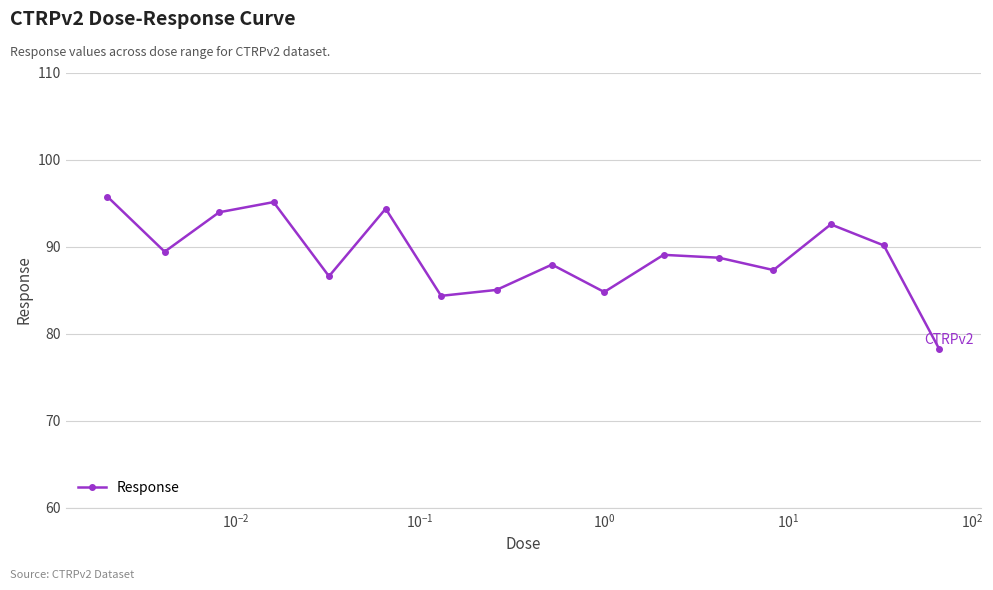

What is the sum of all values?

1423.2